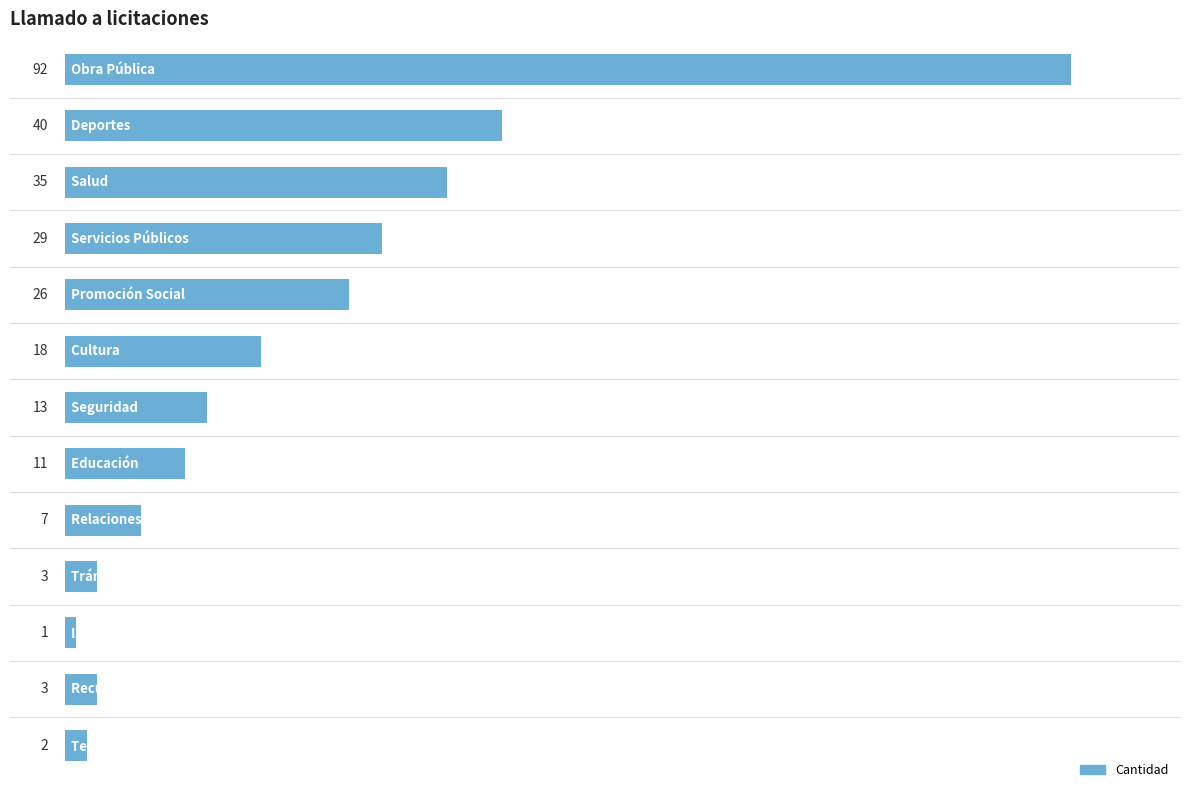

What is the average value?

22